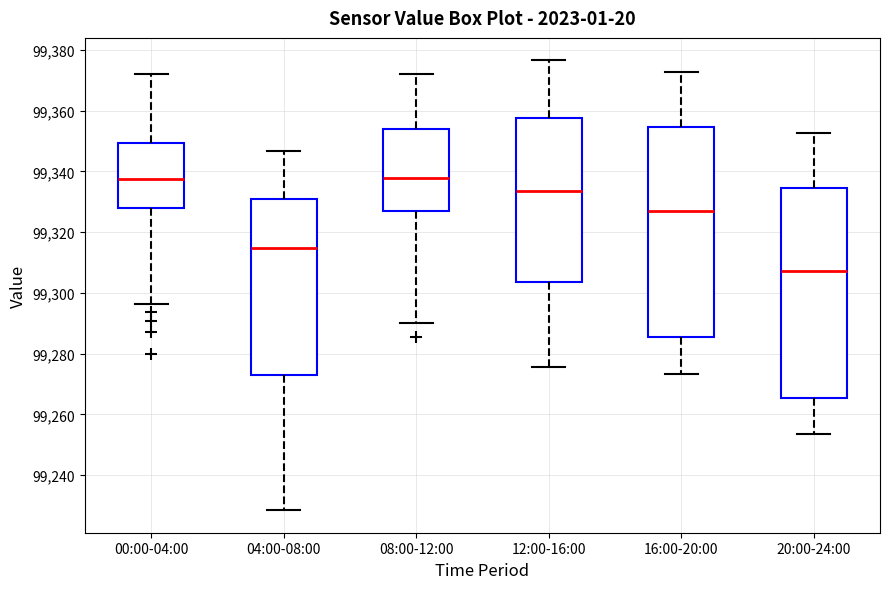

Reading left to right, read every box against the y-axis: the position of its median line, the range the box covers, and the ends of its whiskers. The values are not printed on the chart, so give them approximately, as read against the axis.

00:00-04:00: median 99338, box 99328 to 99350, whiskers 99296 to 99372
04:00-08:00: median 99314, box 99272 to 99330, whiskers 99228 to 99346
08:00-12:00: median 99338, box 99328 to 99354, whiskers 99290 to 99372
12:00-16:00: median 99334, box 99304 to 99358, whiskers 99276 to 99376
16:00-20:00: median 99328, box 99286 to 99354, whiskers 99274 to 99372
20:00-24:00: median 99308, box 99266 to 99334, whiskers 99254 to 99352